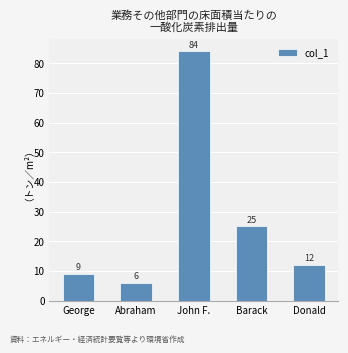

Reading left to right, what are all the values shown in this chart?

George=9	Abraham=6	John F.=84	Barack=25	Donald=12